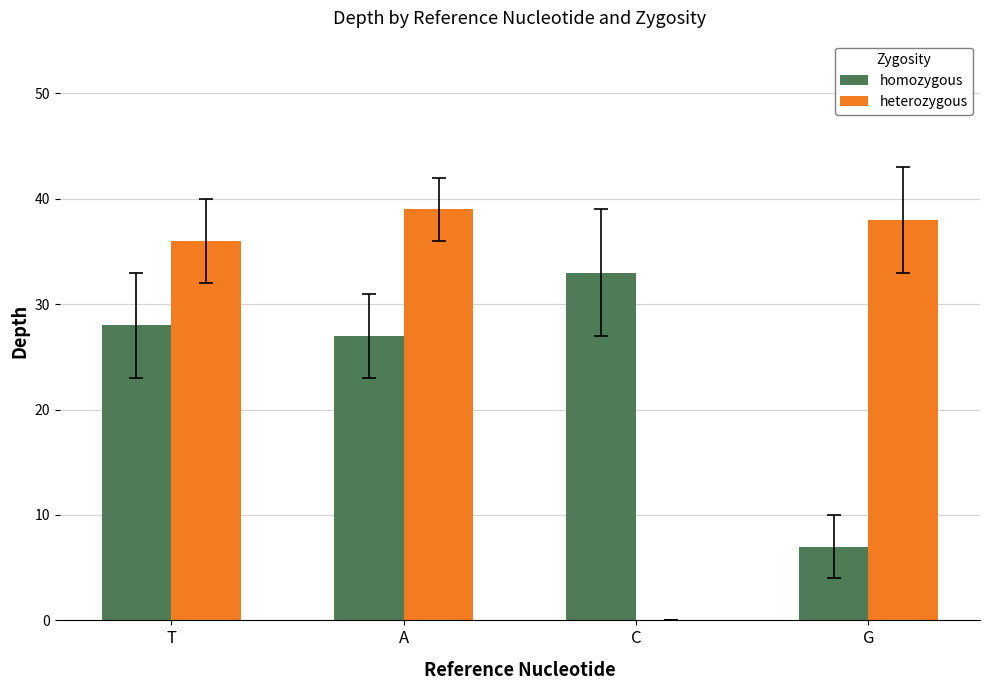

Read the heterozygous value at T.

36